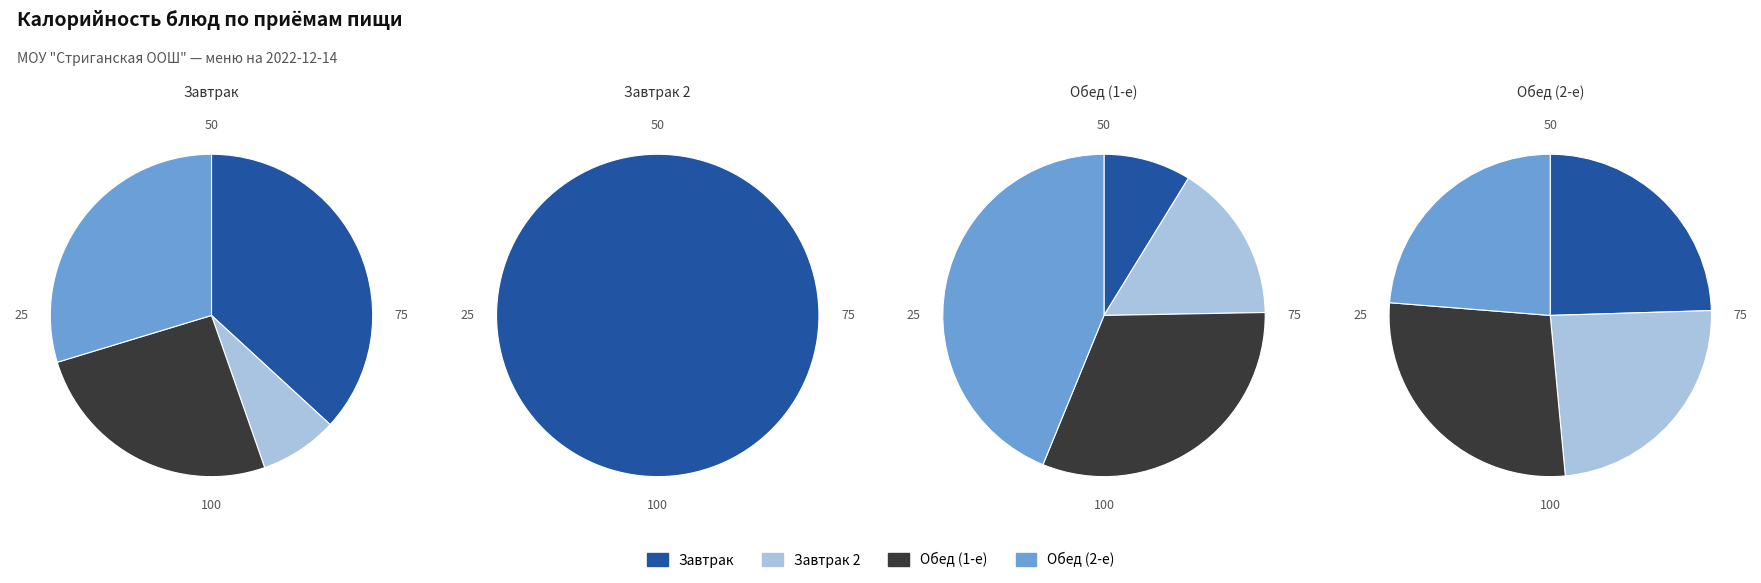

Does any single category account for the majority?

No